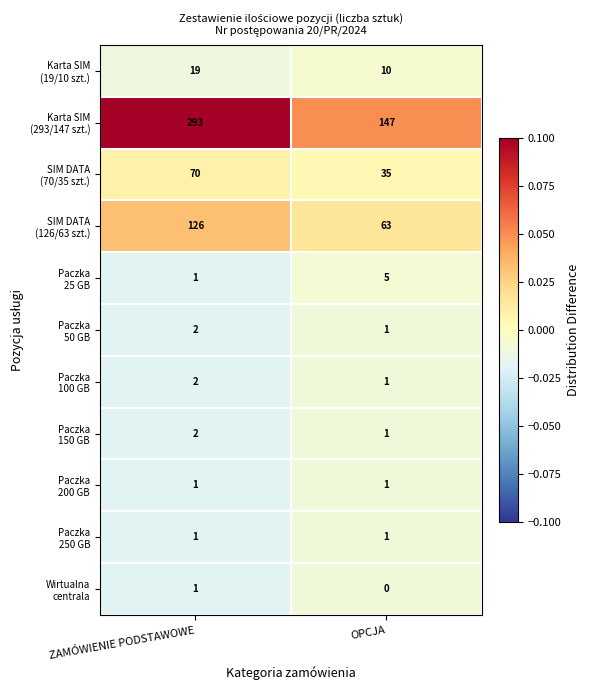

What is the total value across all series at OPCJA?

265